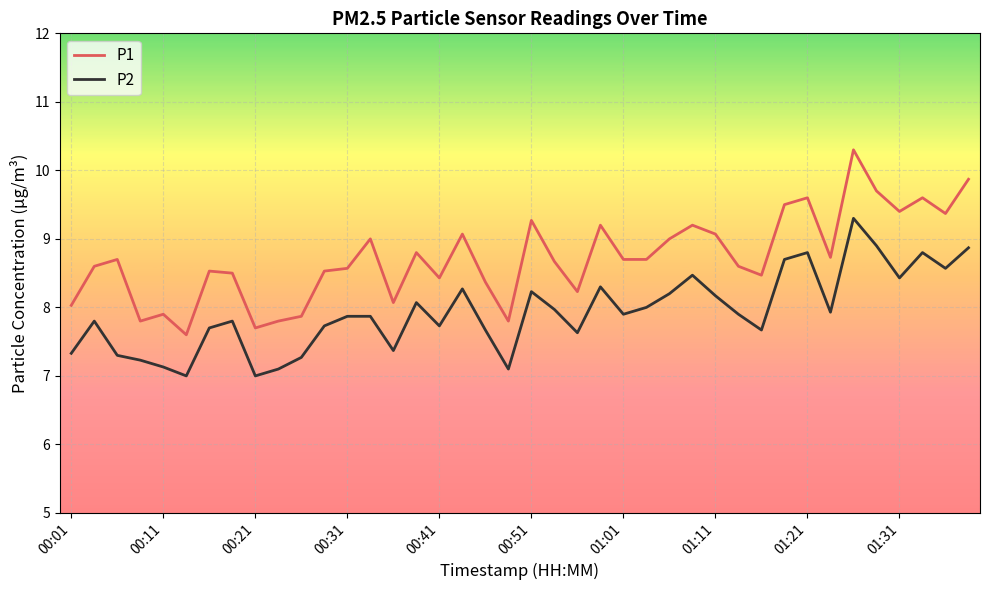

True or false: P1 has more than 2 points higher than both neighbors.

True